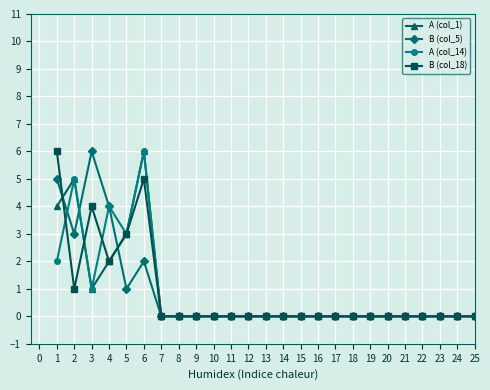

What is the maximum value shown in the chart?

6